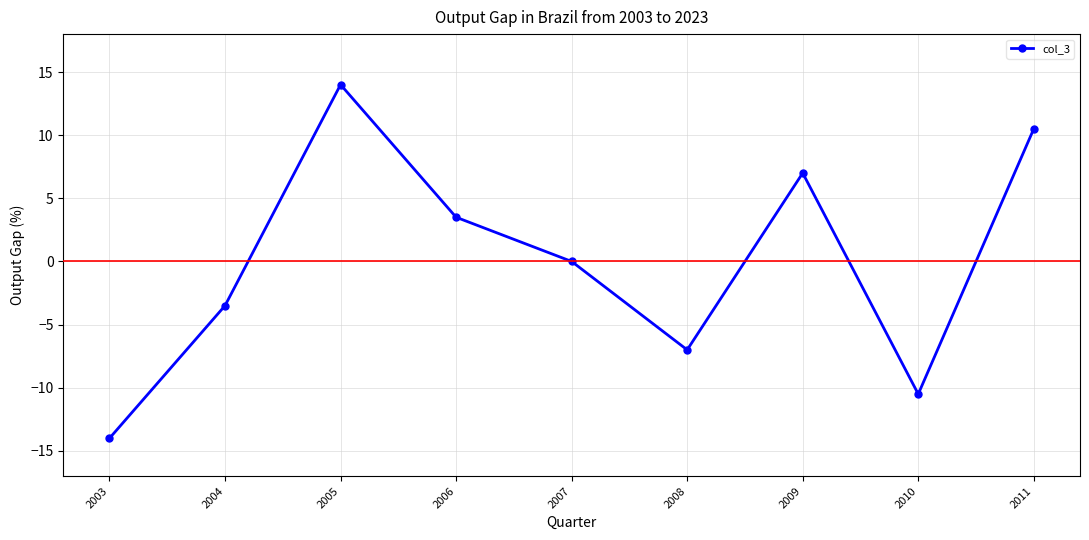

The chart shows a value of -5.1 at 2004. True or false?

False